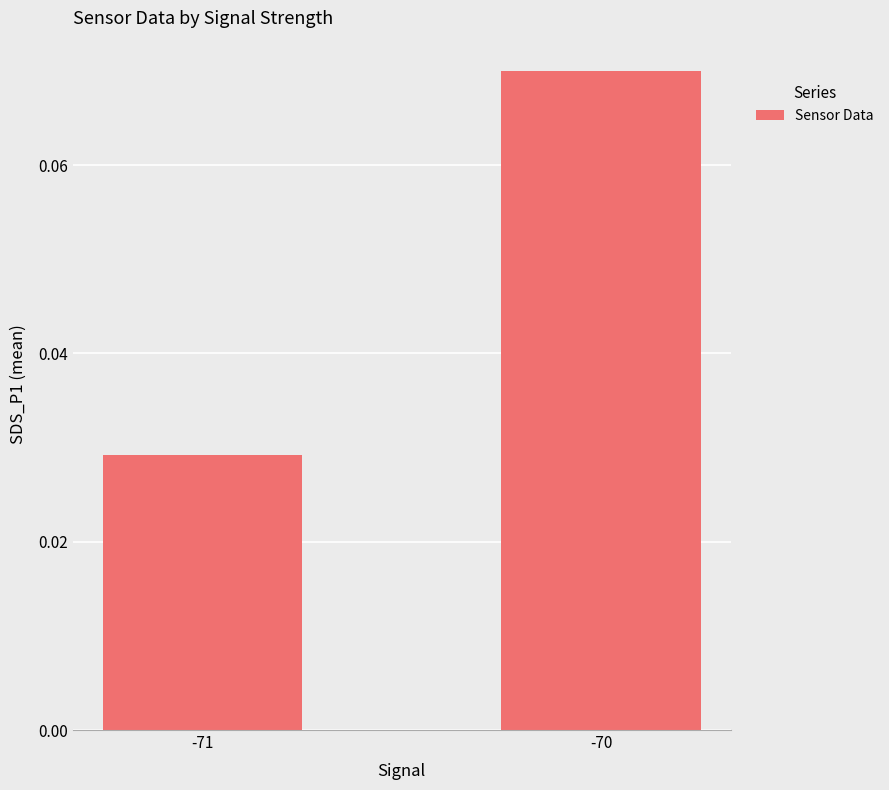

The chart shows a value of 0.0 at -70. True or false?

False